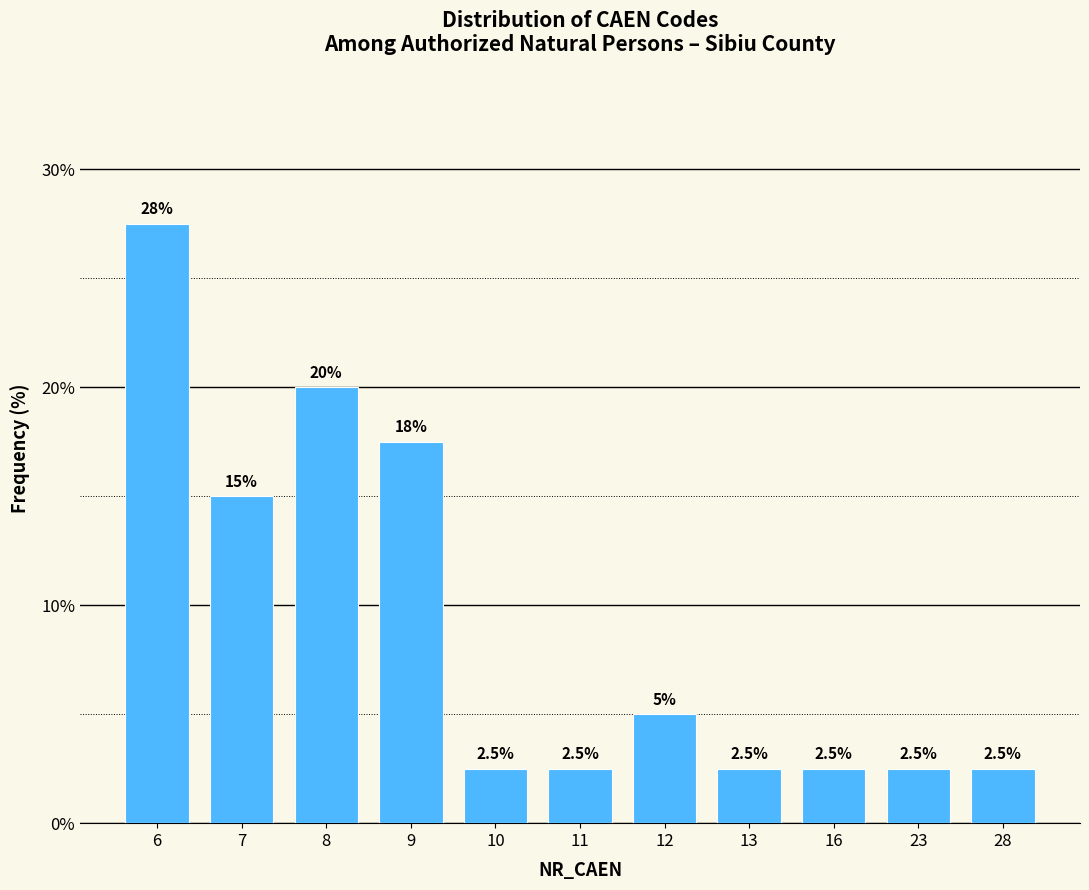

Reading left to right, what are all the values shown in this chart?

6=27.5	7=15.0	8=20.0	9=17.5	10=2.5	11=2.5	12=5.0	13=2.5	16=2.5	23=2.5	28=2.5